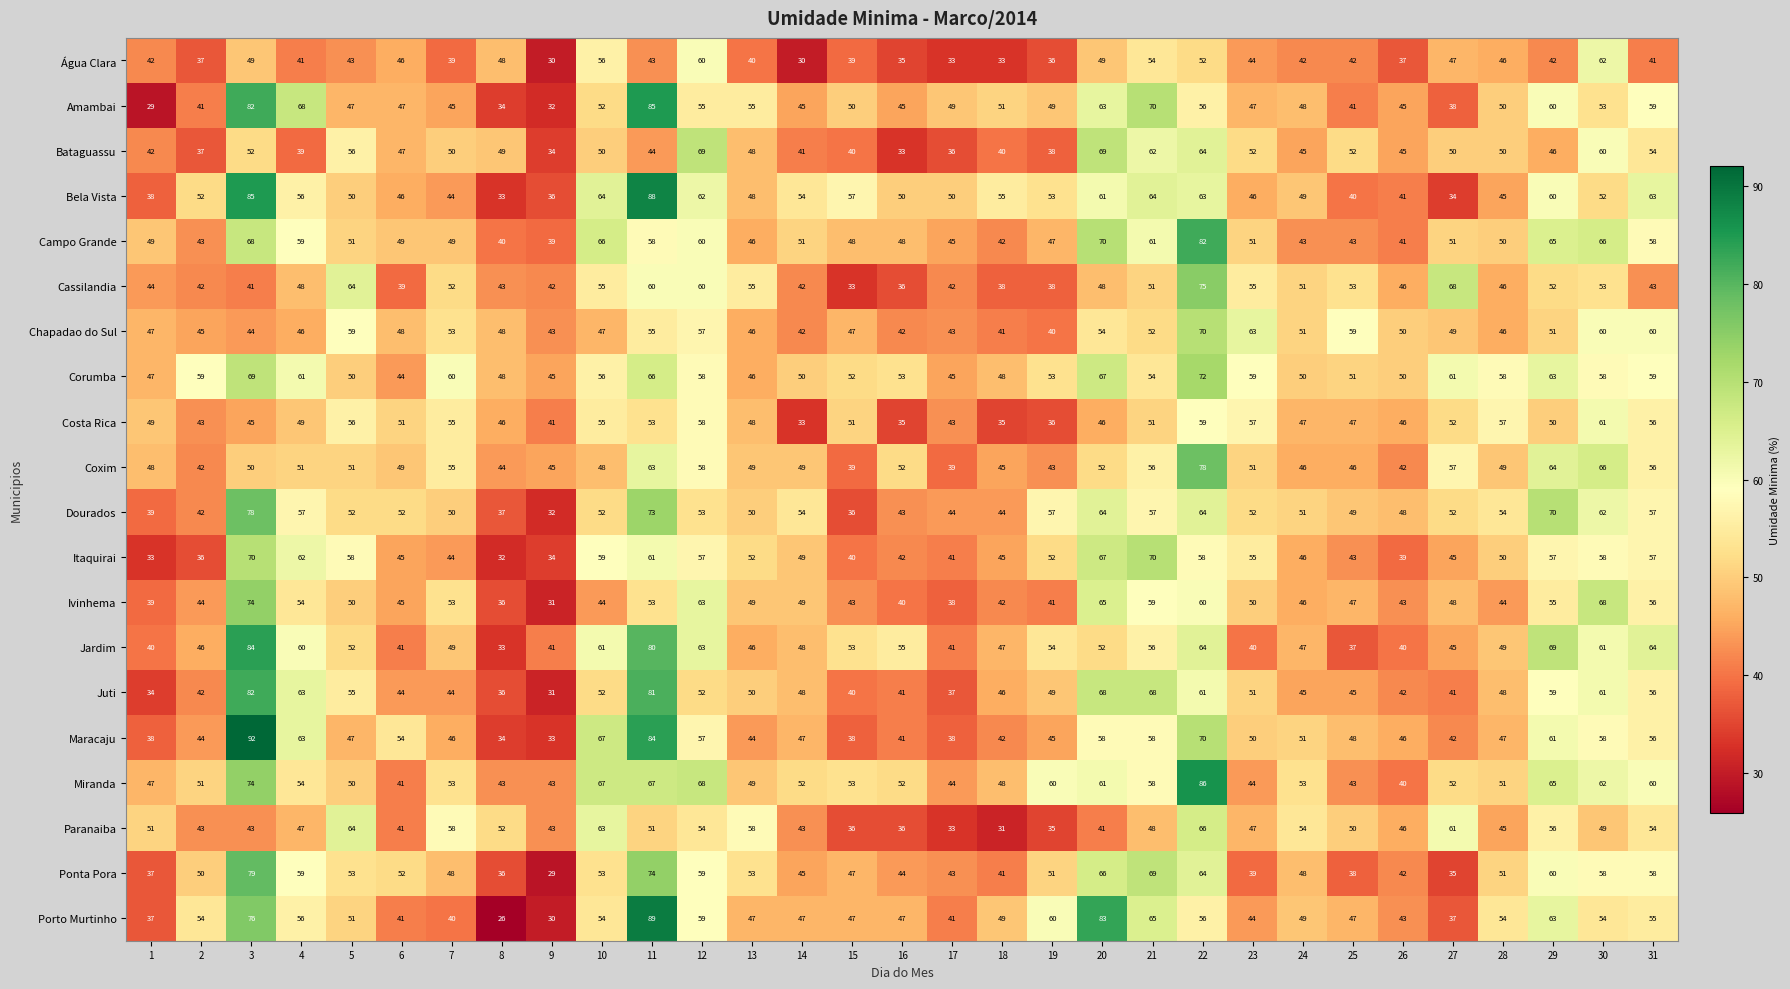

What is the difference between the maximum and minimum values in the Maracaju series?

59